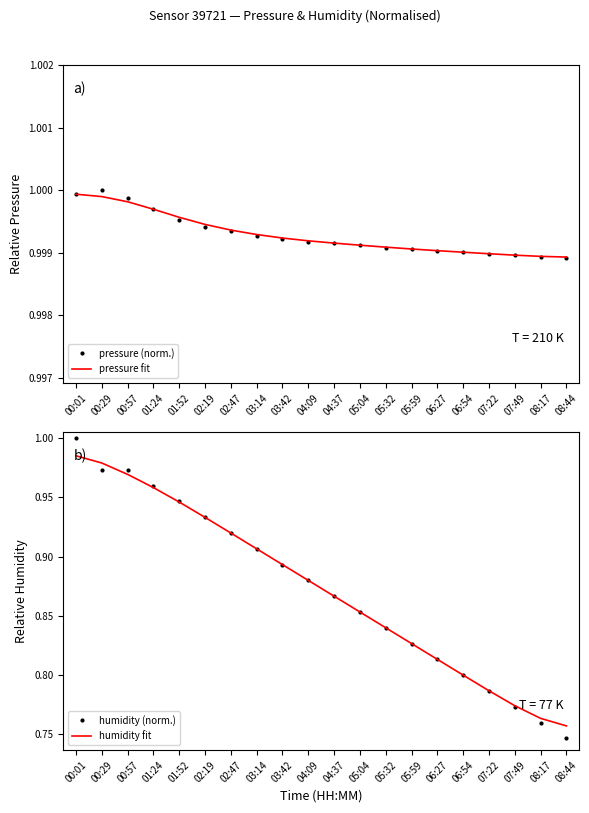

Reading left to right, what are all the values shown in this chart?

pressure (norm.): 00:01=1.0	00:29=1.0	00:57=1.0	01:24=1.0	01:52=1.0	02:19=1.0	02:47=1.0	03:14=1.0	03:42=1.0	04:09=1.0	04:37=1.0	05:04=1.0	05:32=1.0	05:59=1.0	06:27=1.0	06:54=1.0	07:22=1.0	07:49=1.0	08:17=1.0	08:44=1.0
pressure fit: 00:01=1.0	00:29=1.0	00:57=1.0	01:24=1.0	01:52=1.0	02:19=1.0	02:47=1.0	03:14=1.0	03:42=1.0	04:09=1.0	04:37=1.0	05:04=1.0	05:32=1.0	05:59=1.0	06:27=1.0	06:54=1.0	07:22=1.0	07:49=1.0	08:17=1.0	08:44=1.0
humidity (norm.): 00:01=1.0	00:29=1.0	00:57=1.0	01:24=1.0	01:52=0.9	02:19=0.9	02:47=0.9	03:14=0.9	03:42=0.9	04:09=0.9	04:37=0.9	05:04=0.9	05:32=0.8	05:59=0.8	06:27=0.8	06:54=0.8	07:22=0.8	07:49=0.8	08:17=0.8	08:44=0.7
humidity fit: 00:01=1.0	00:29=1.0	00:57=1.0	01:24=1.0	01:52=0.9	02:19=0.9	02:47=0.9	03:14=0.9	03:42=0.9	04:09=0.9	04:37=0.9	05:04=0.9	05:32=0.8	05:59=0.8	06:27=0.8	06:54=0.8	07:22=0.8	07:49=0.8	08:17=0.8	08:44=0.8